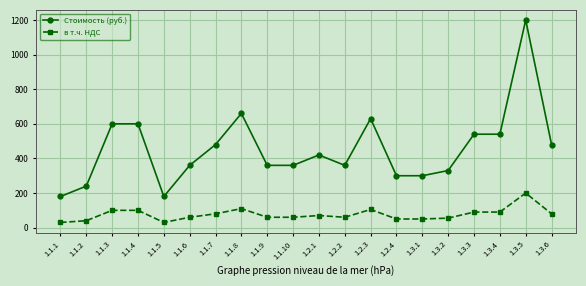

Which series has the largest range (max minus min)?

Стоимость (руб.)